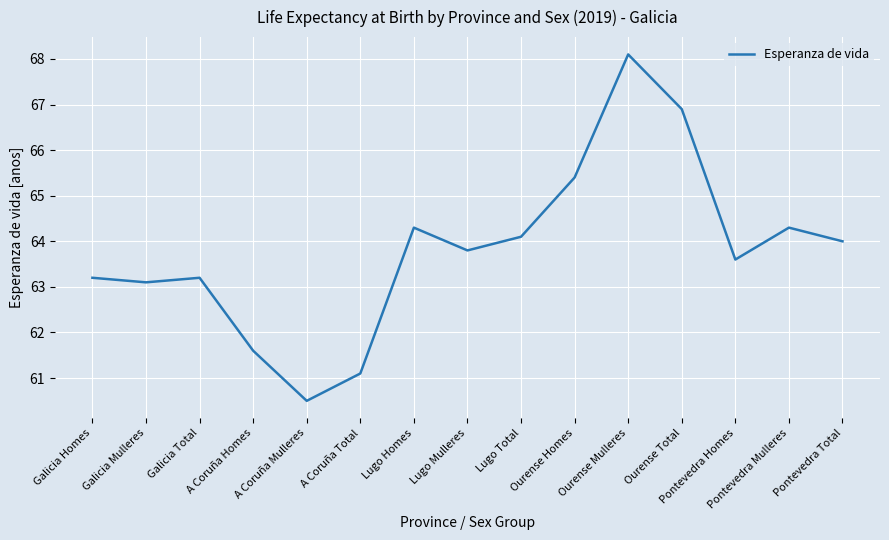

The value at Ourense Mulleres is 21.7. True or false?

False